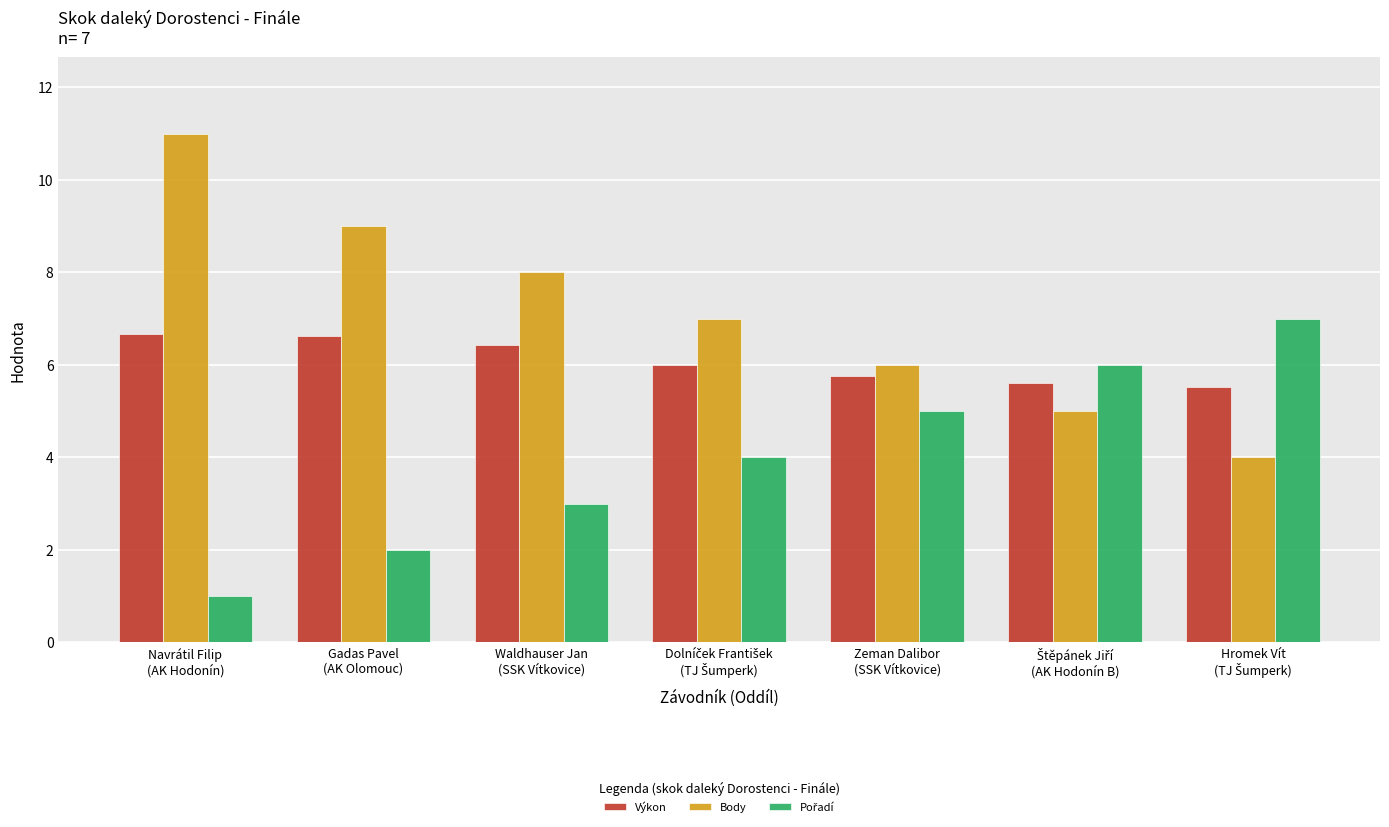

What is the highest value of the Body series?

11.0